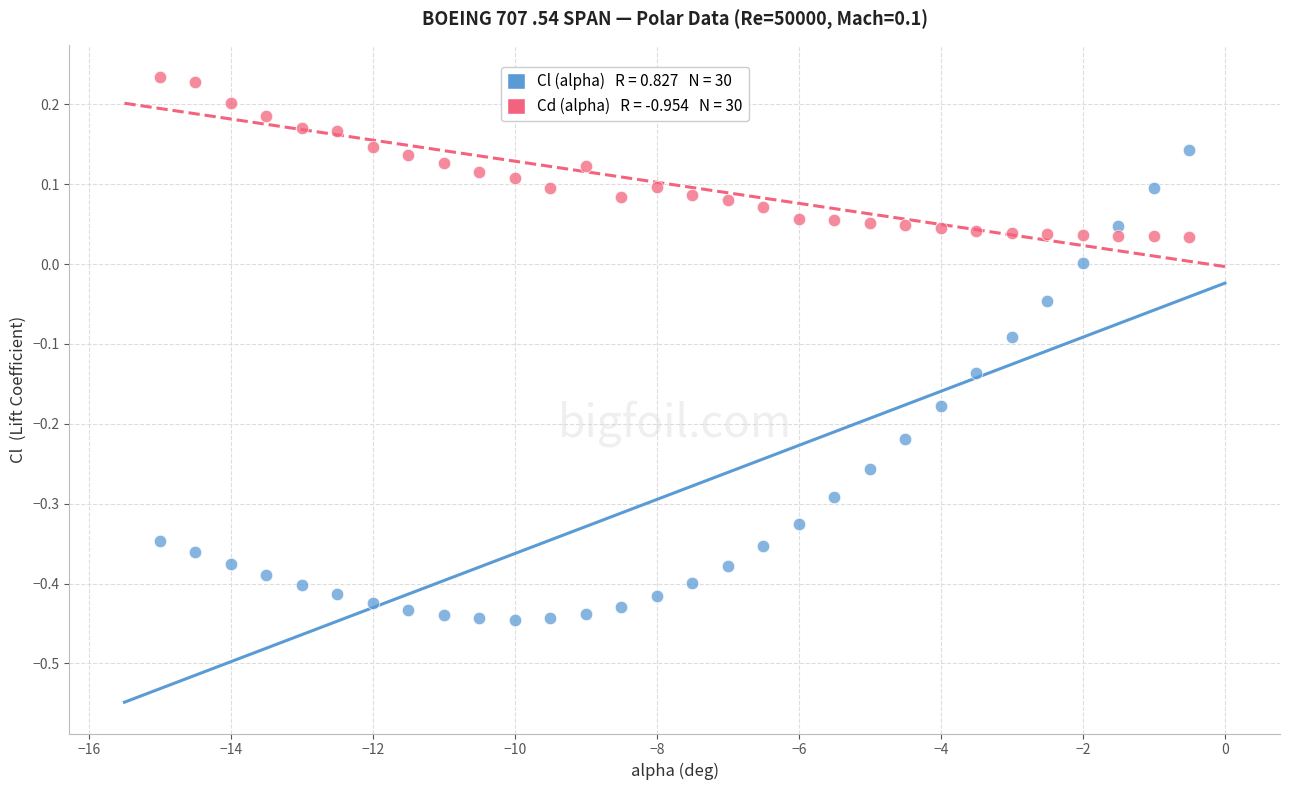

Across all data points, what is the range of Y values (max minus min)?

0.7